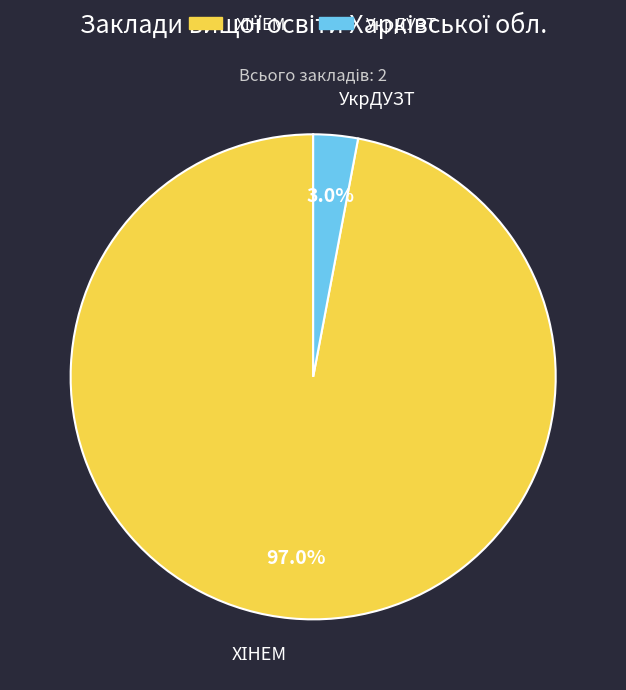

Is there a majority slice in this chart?

Yes